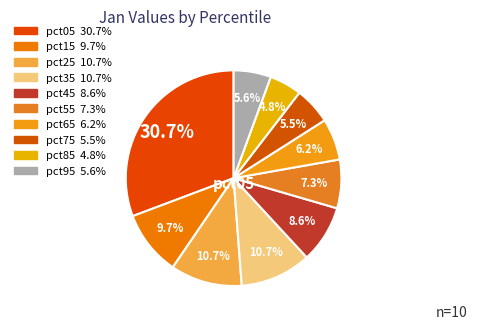

To the nearest percent, what is the average slice percentage?

10%